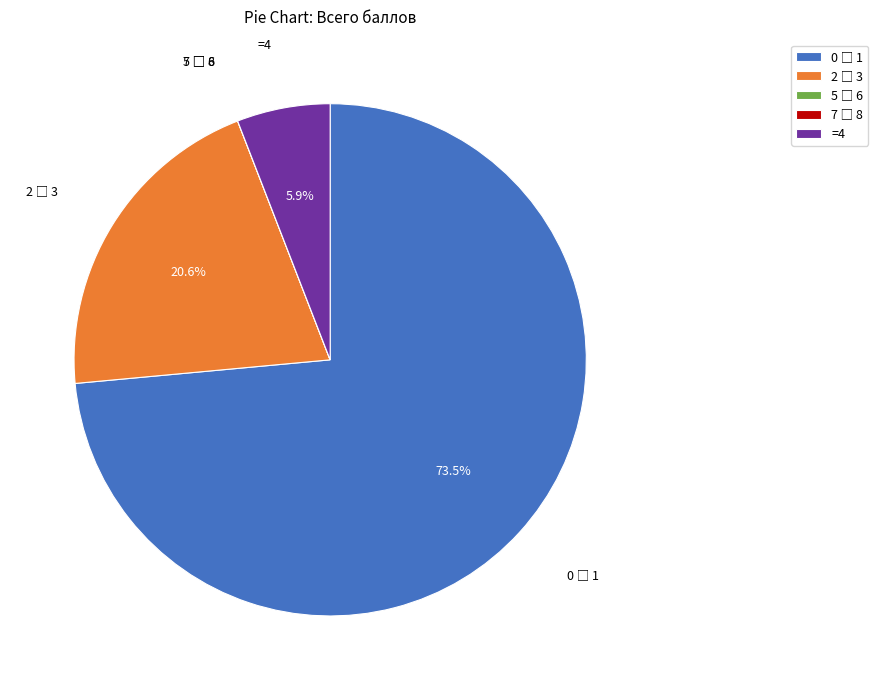

Does any single category account for the majority?

Yes